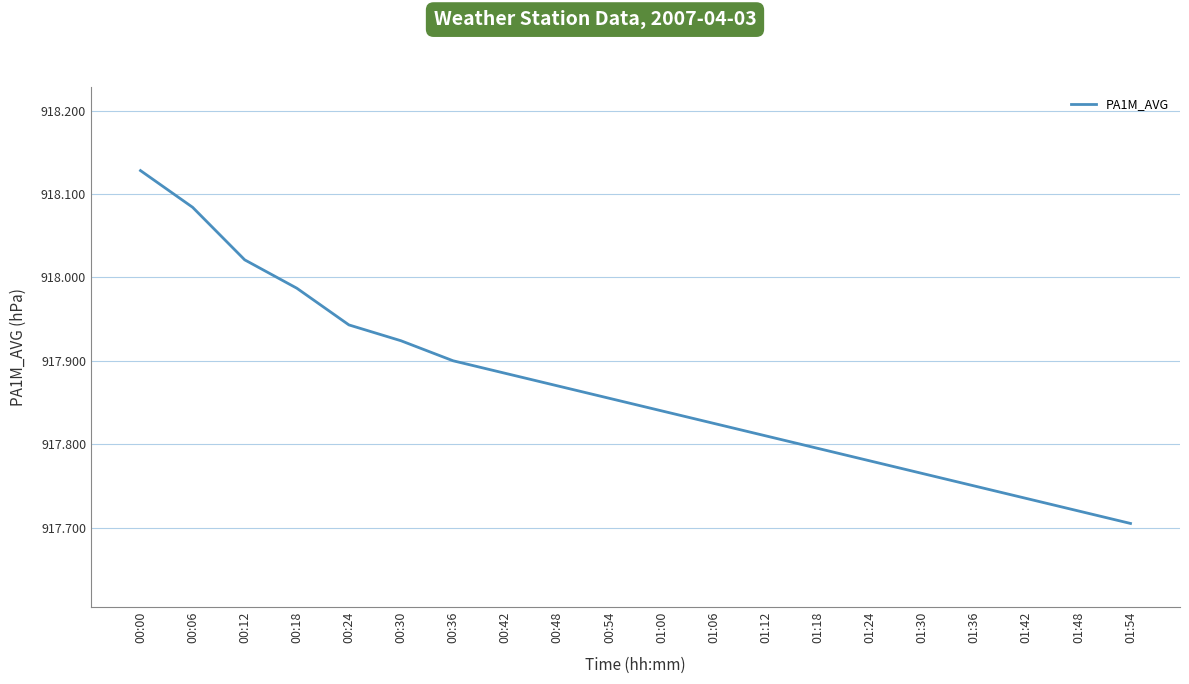

Which category has the highest value across all series?

00:00